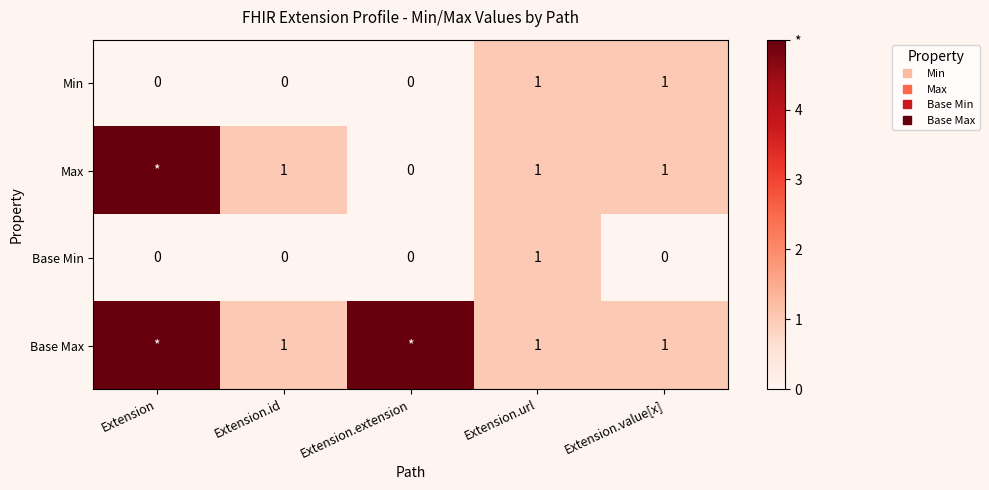

Which category has the highest value across all series?

Extension